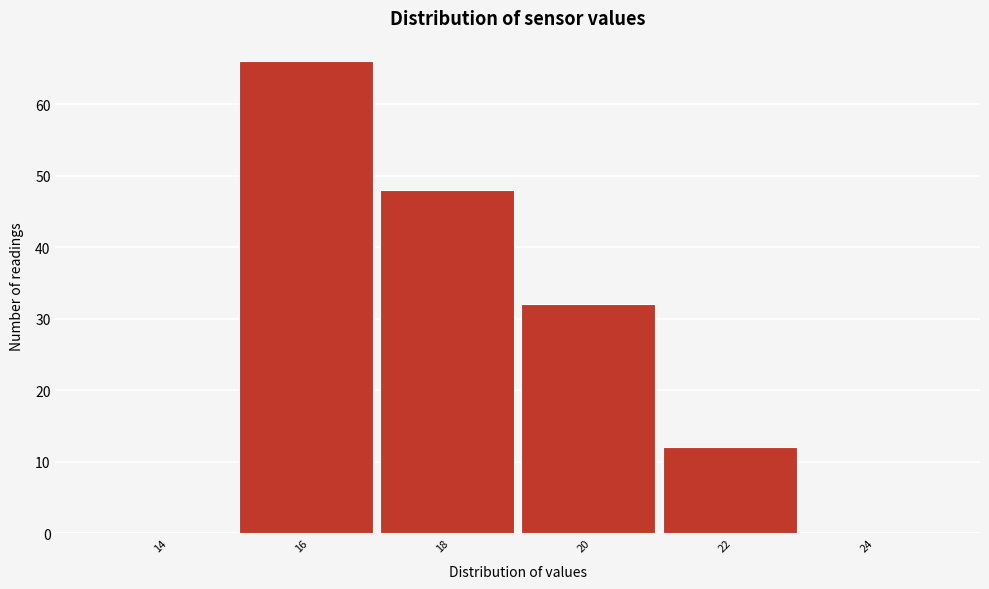

Reading right to left, transcribe all the data shown in this chart.

24=0	22=12	20=32	18=48	16=66	14=0